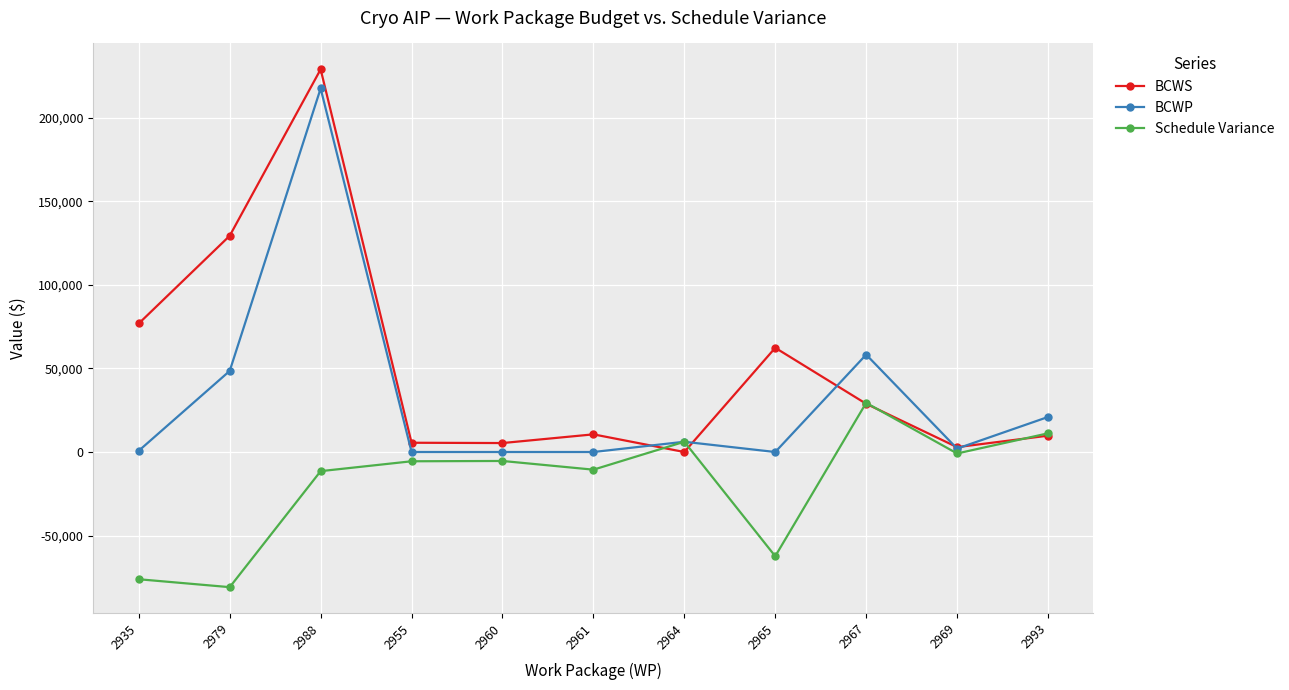

What is the label of the 5th point from the left?

2960